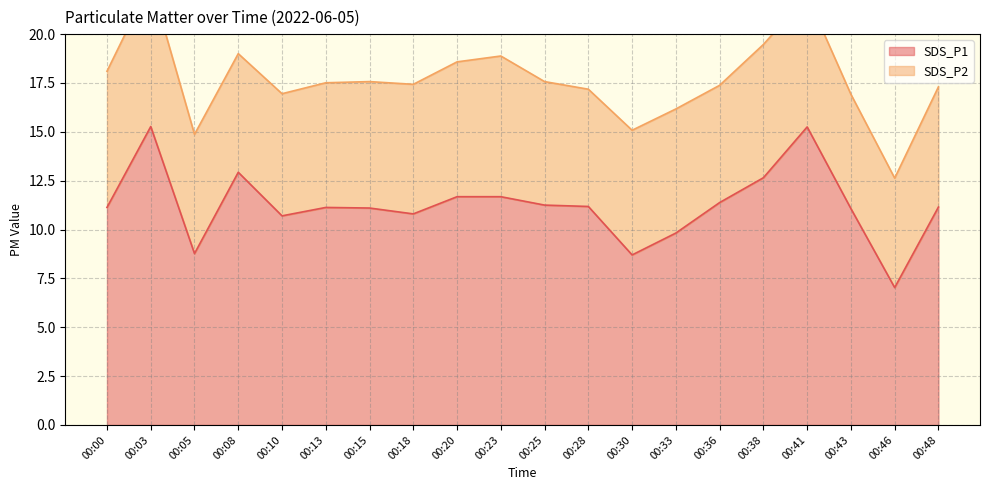

True or false: the data shows 15.4 at 00:13.

False